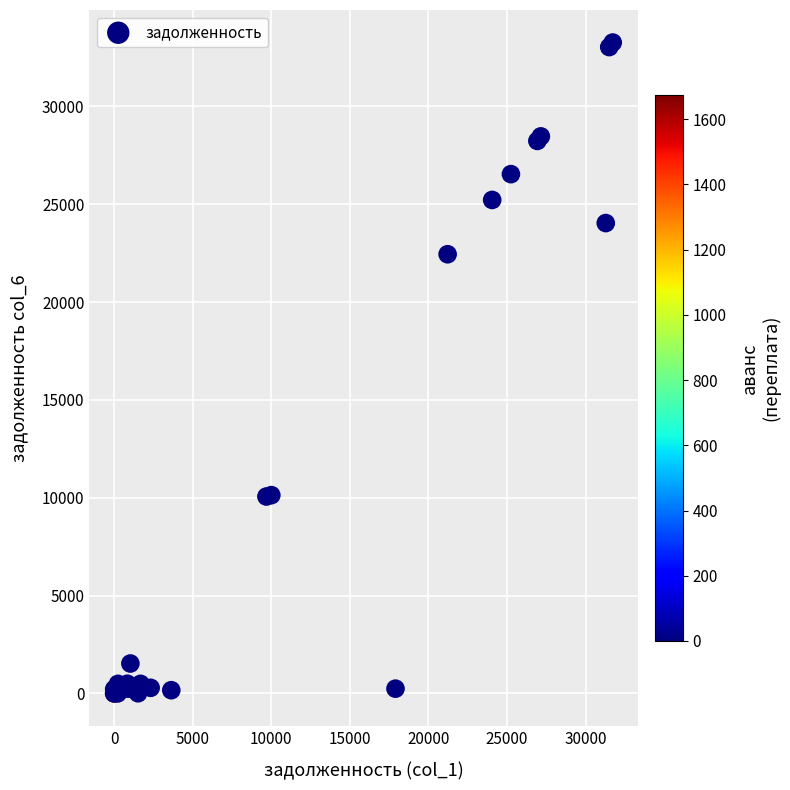

What Y value in the scatter plot is closest to 16631?

22443.9